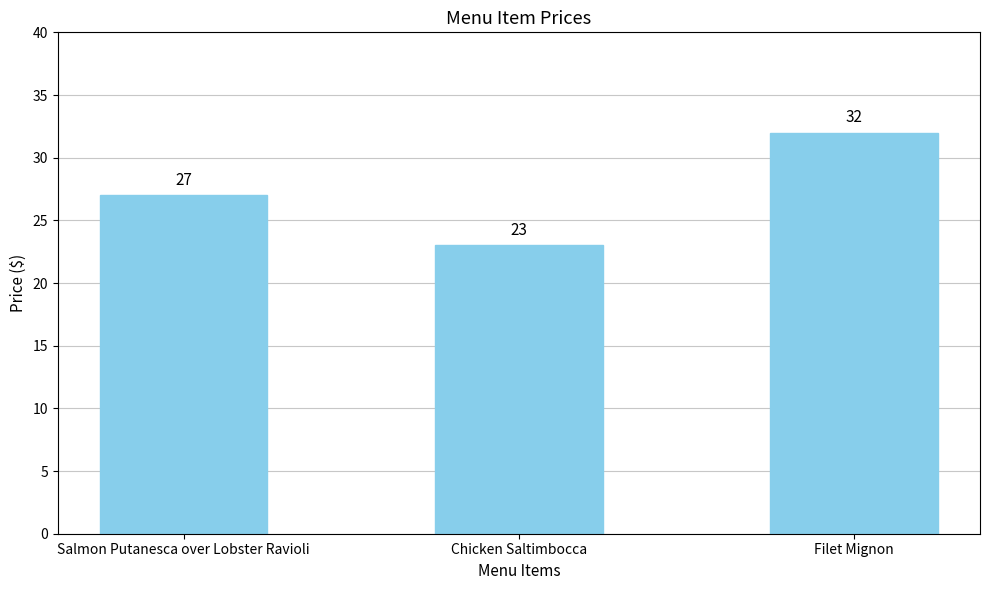

True or false: the data shows 10 at Filet Mignon.

False